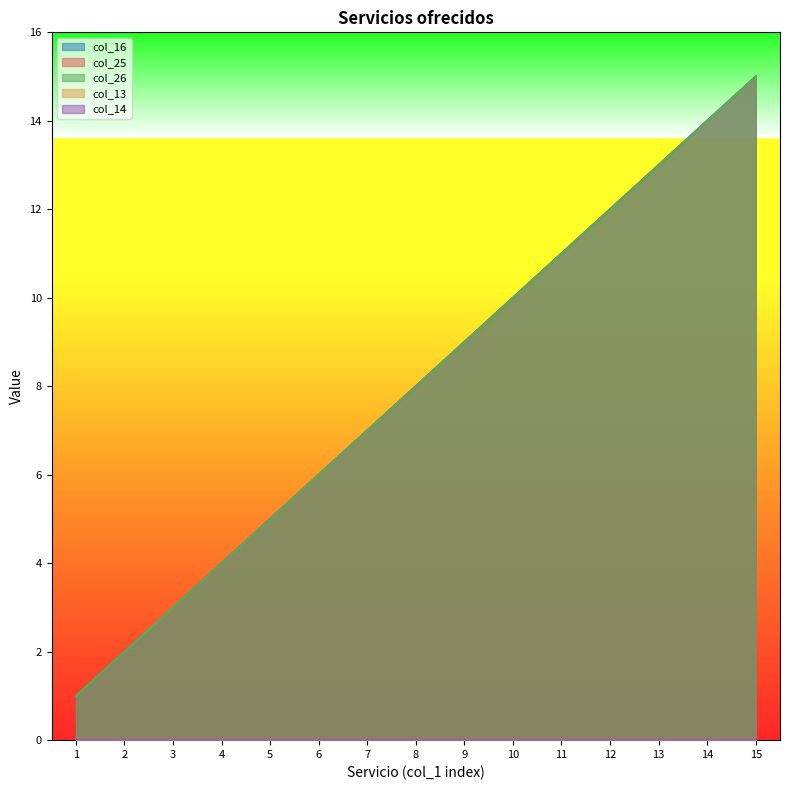

Reading right to left, what are all the values shown in this chart?

col_16: 15=15	14=14	13=13	12=12	11=11	10=10	9=9	8=8	7=7	6=6	5=5	4=4	3=3	2=2	1=1
col_25: 15=15	14=14	13=13	12=12	11=11	10=10	9=9	8=8	7=7	6=6	5=5	4=4	3=3	2=2	1=1
col_26: 15=15	14=14	13=13	12=12	11=11	10=10	9=9	8=8	7=7	6=6	5=5	4=4	3=3	2=2	1=1